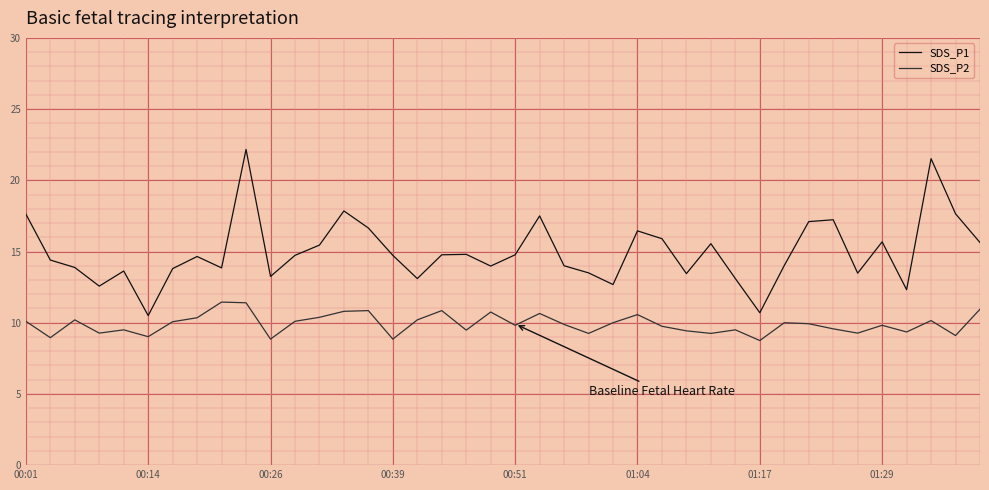

What is the maximum value shown in the chart?

22.2